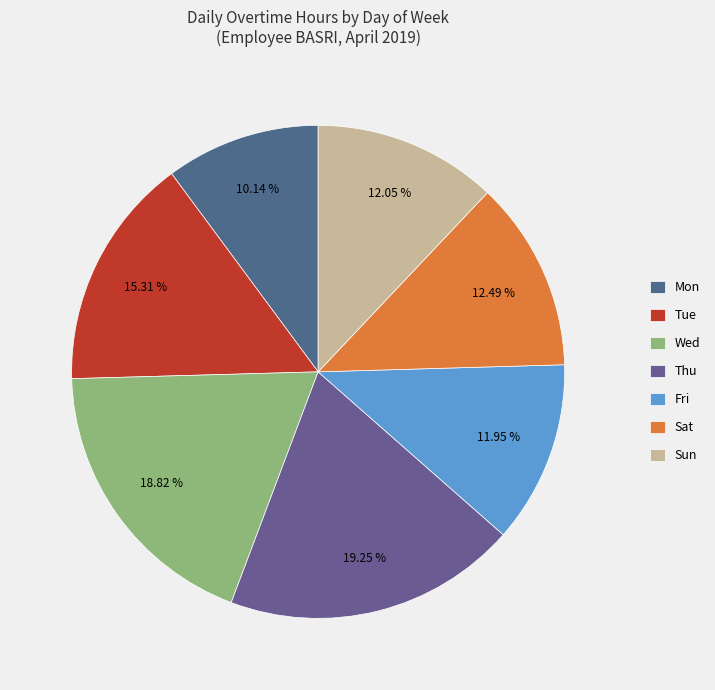

How much of the chart is everything except Sat?

87.5%